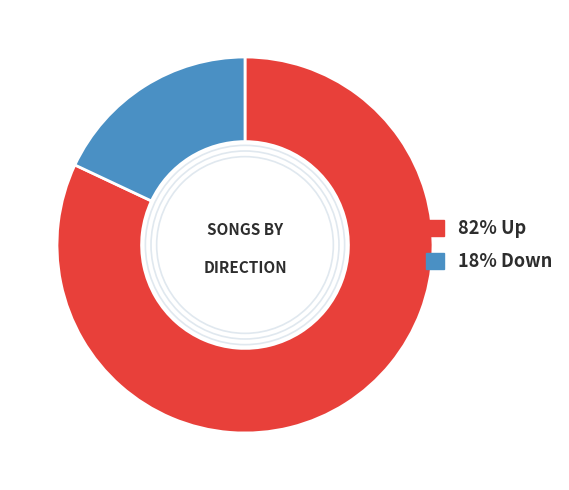

Does any single category account for the majority?

Yes